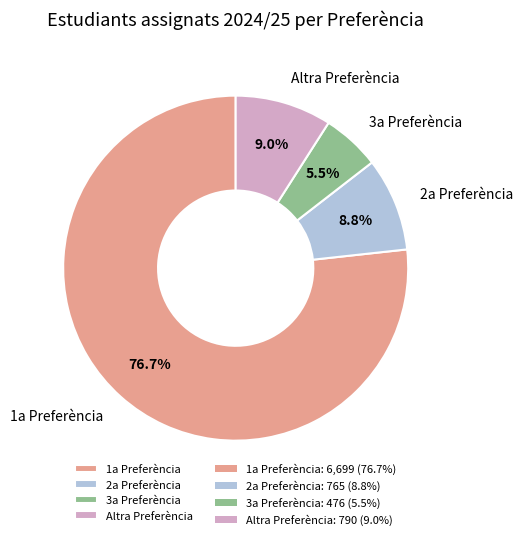

What percentage is the 2a Preferència slice, to the nearest percent?

9%